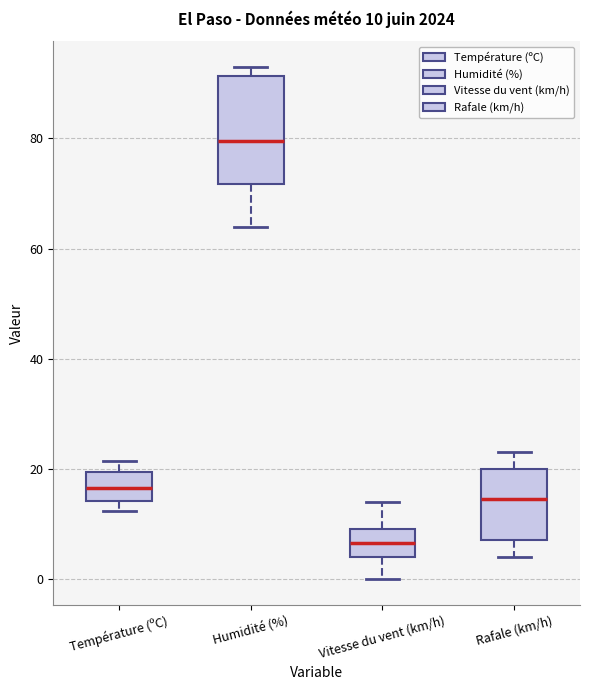

Which box's median line is the lowest?

Vitesse du vent (km/h)